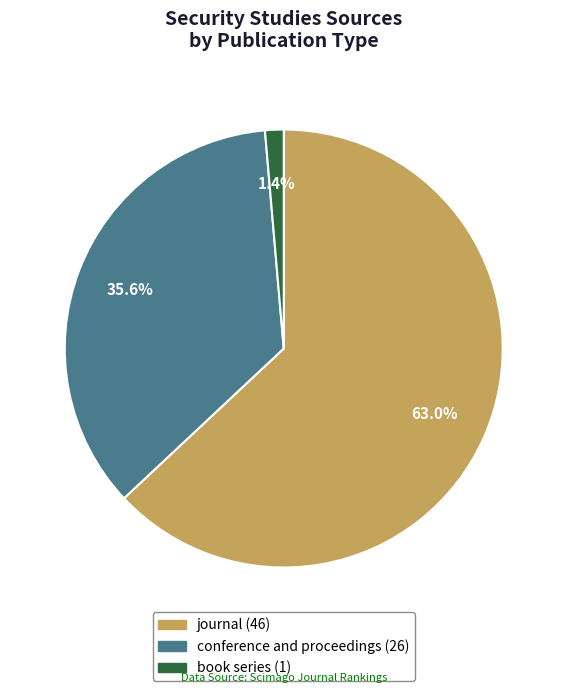

True or false: journal accounts for 63% of the total.

True